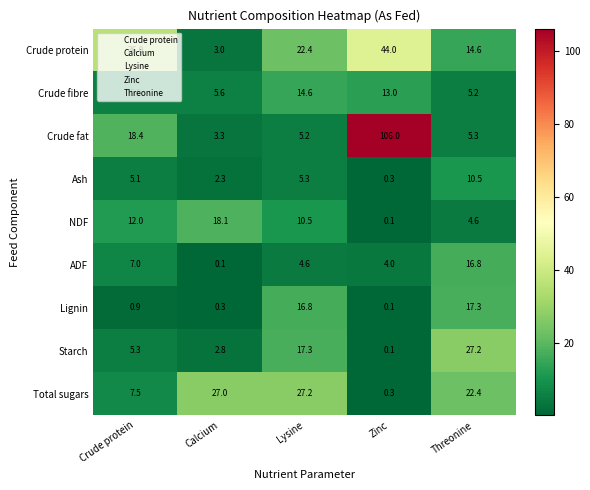

Read the Lignin value at Calcium.

0.3